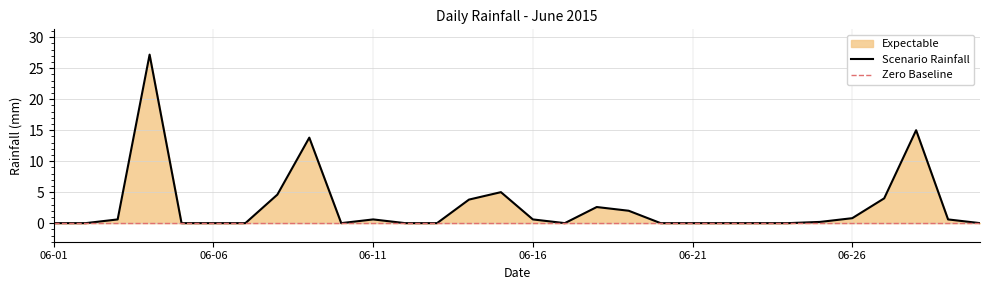

At which category does the data reach its first local peak?

2015-06-04